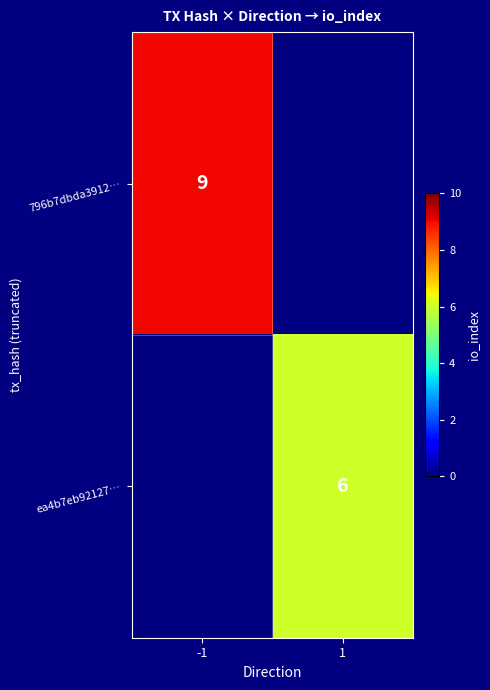

The ea4b7eb92127… series shows 9.4 at 1. True or false?

False